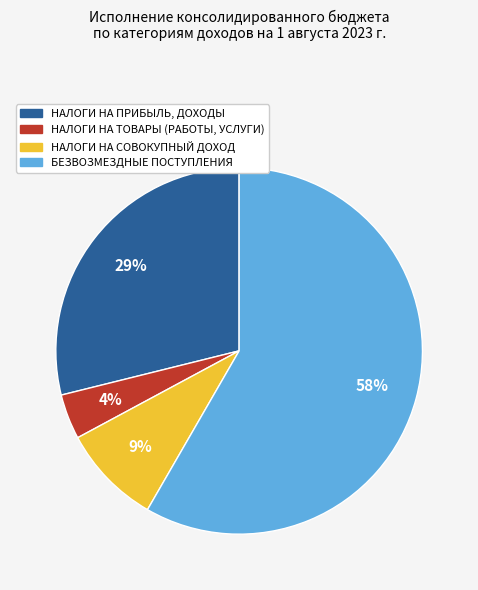

What is the smallest slice in the pie chart?

НАЛОГИ НА ТОВАРЫ (РАБОТЫ, УСЛУГИ)